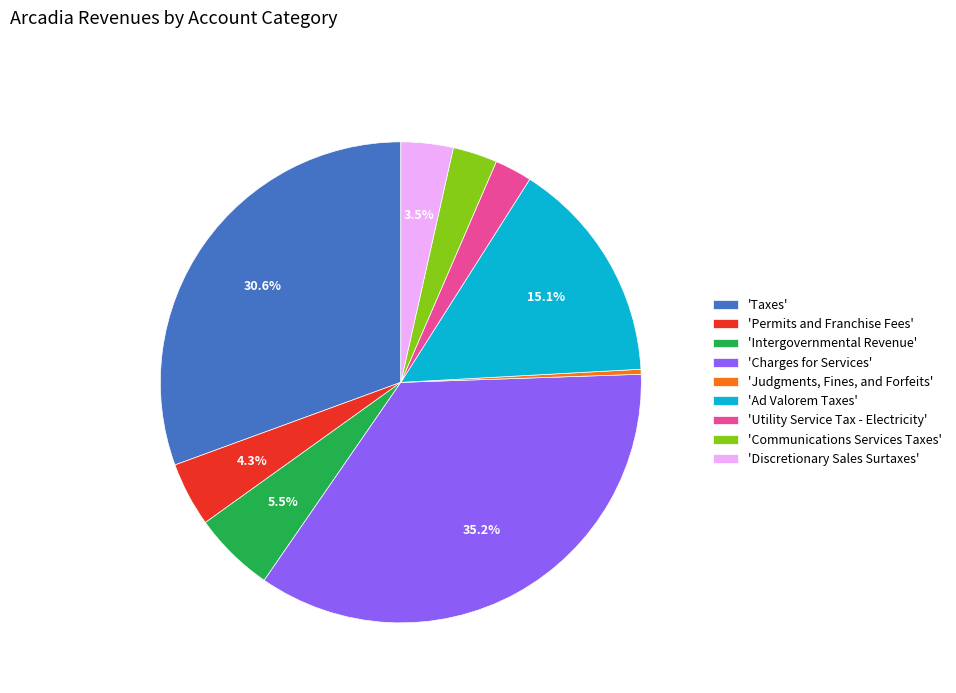

Rank the categories by value from highest to lowest.

'Charges for Services', 'Taxes', 'Ad Valorem Taxes', 'Intergovernmental Revenue', 'Permits and Franchise Fees', 'Discretionary Sales Surtaxes', 'Communications Services Taxes', 'Utility Service Tax - Electricity', 'Judgments, Fines, and Forfeits'